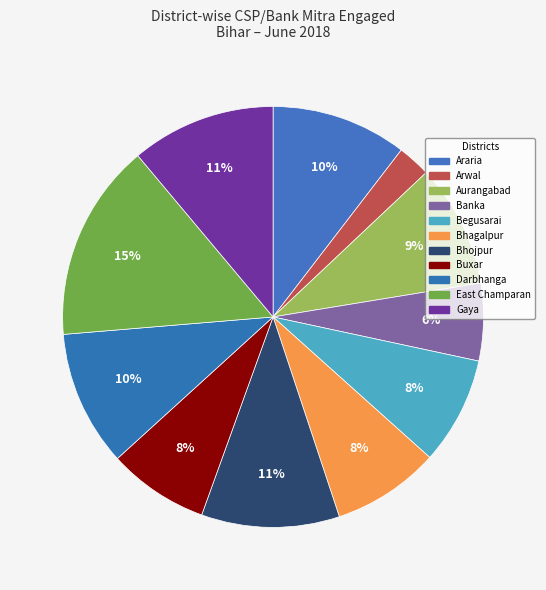

Is there a majority slice in this chart?

No